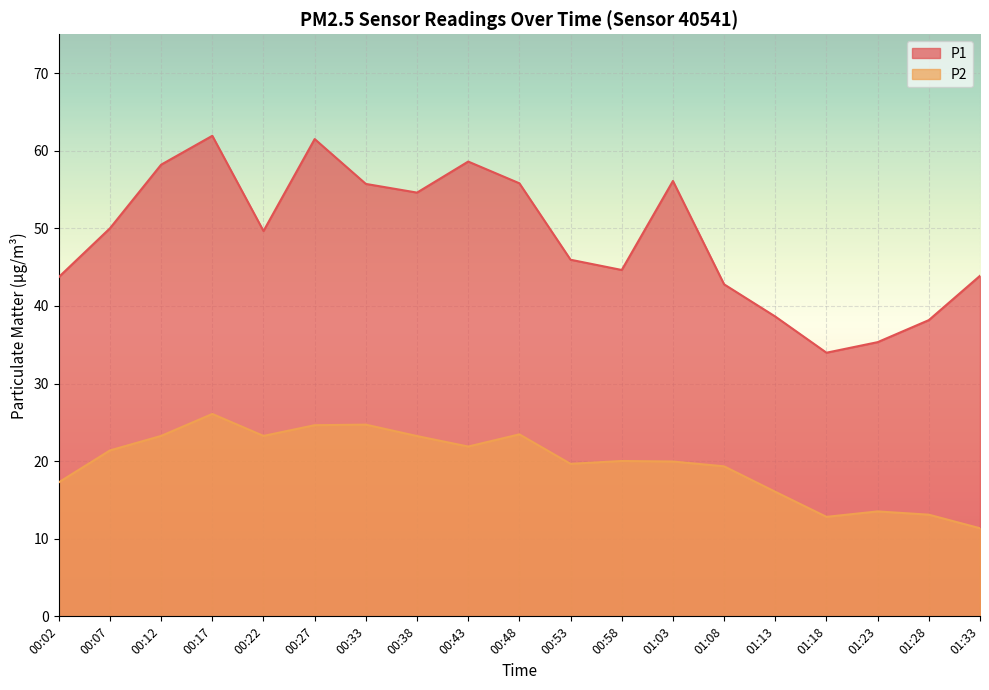

How many interior local valleys does the P2 series have?

4